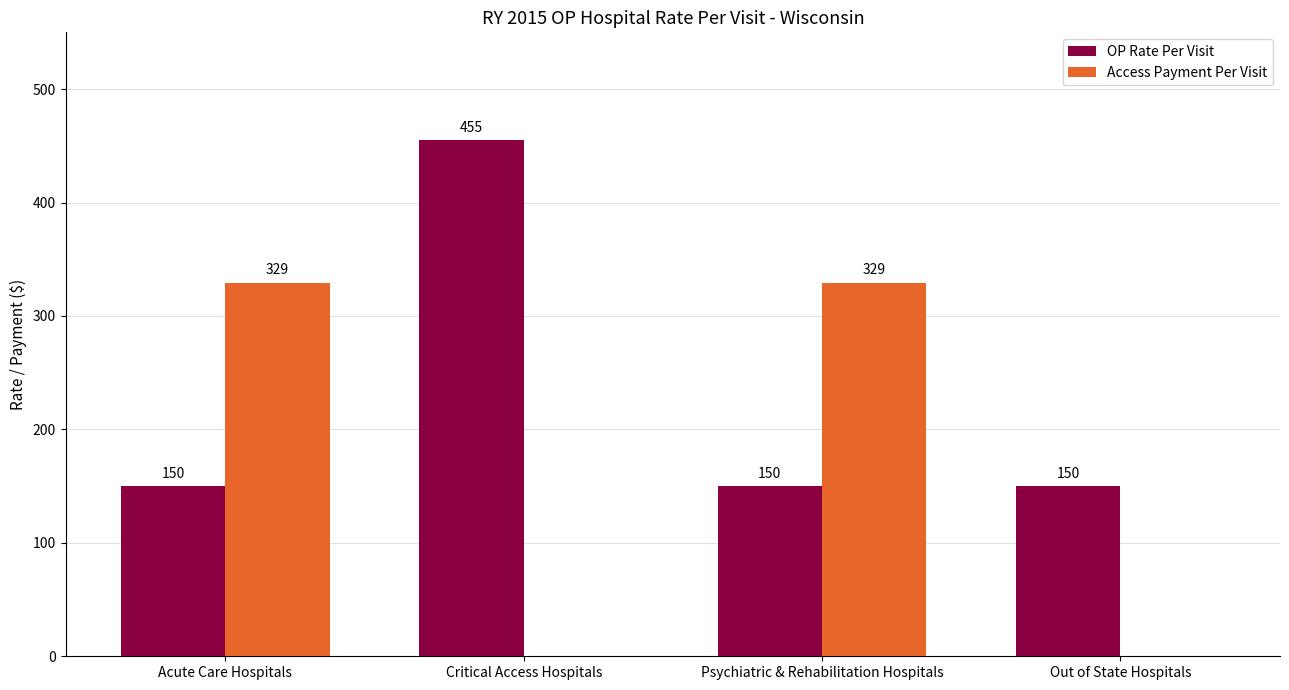

Is it true that Access Payment Per Visit equals 149 at Out of State Hospitals?

False